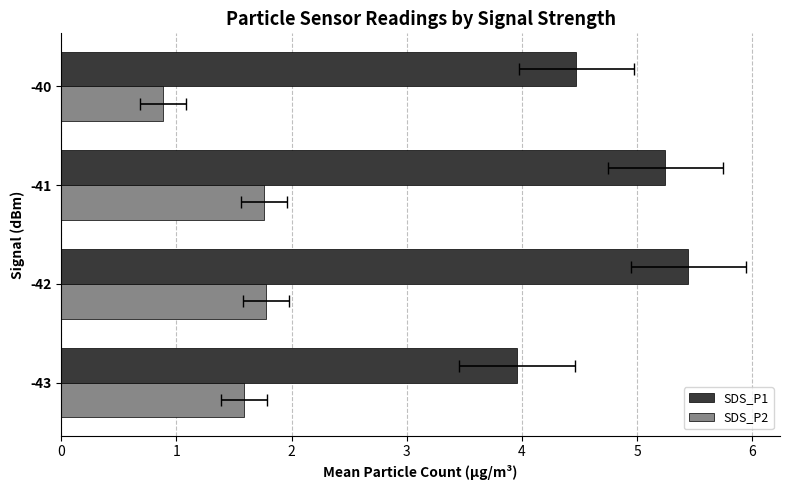

Is it true that SDS_P2 equals 1.2 at -41?

False